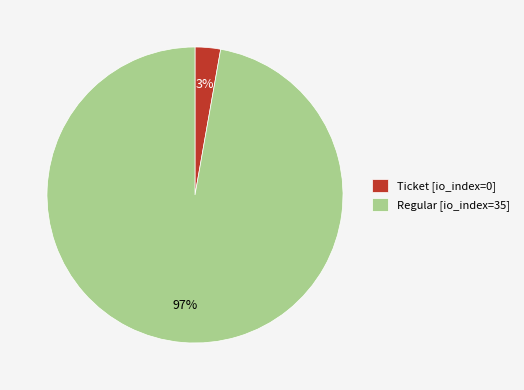

To the nearest percent, what is the difference between the largest and smallest slice percentages?

94%